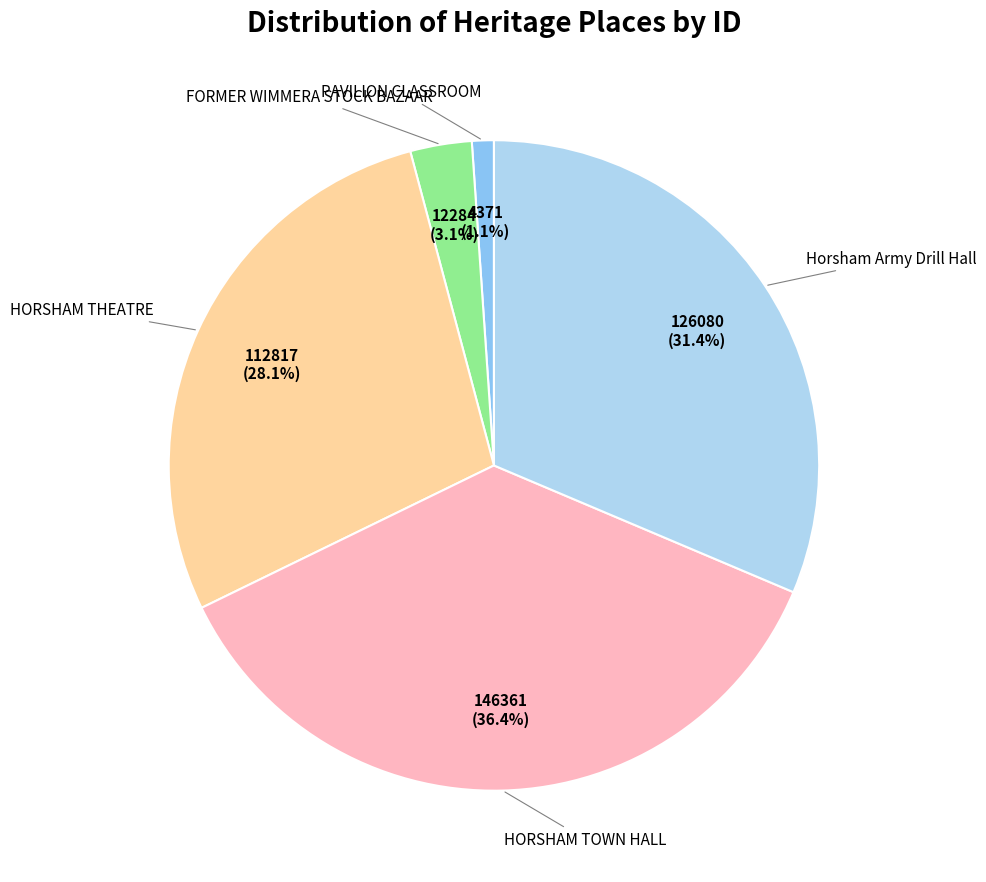

Does any single category account for the majority?

No